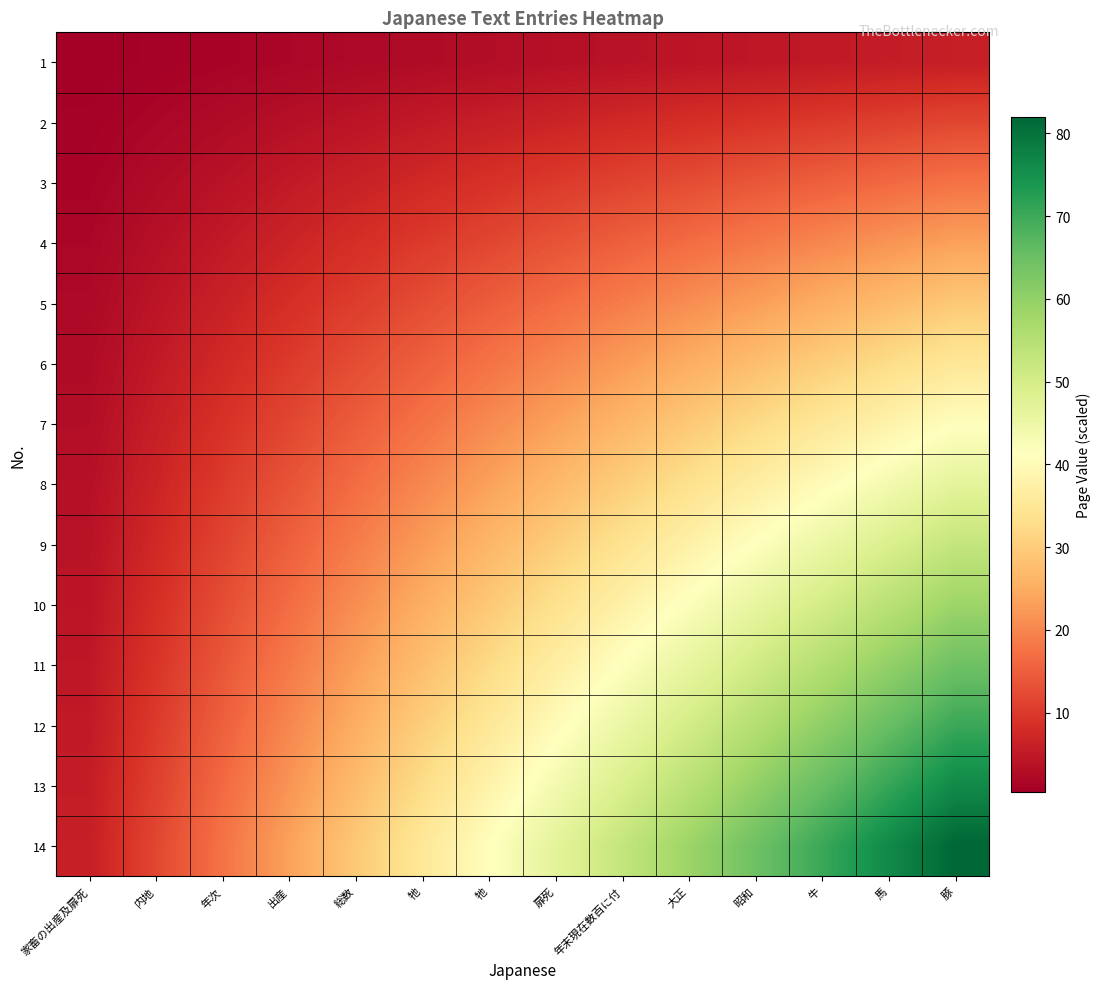

What is the total value across all series at 年次?

131.8